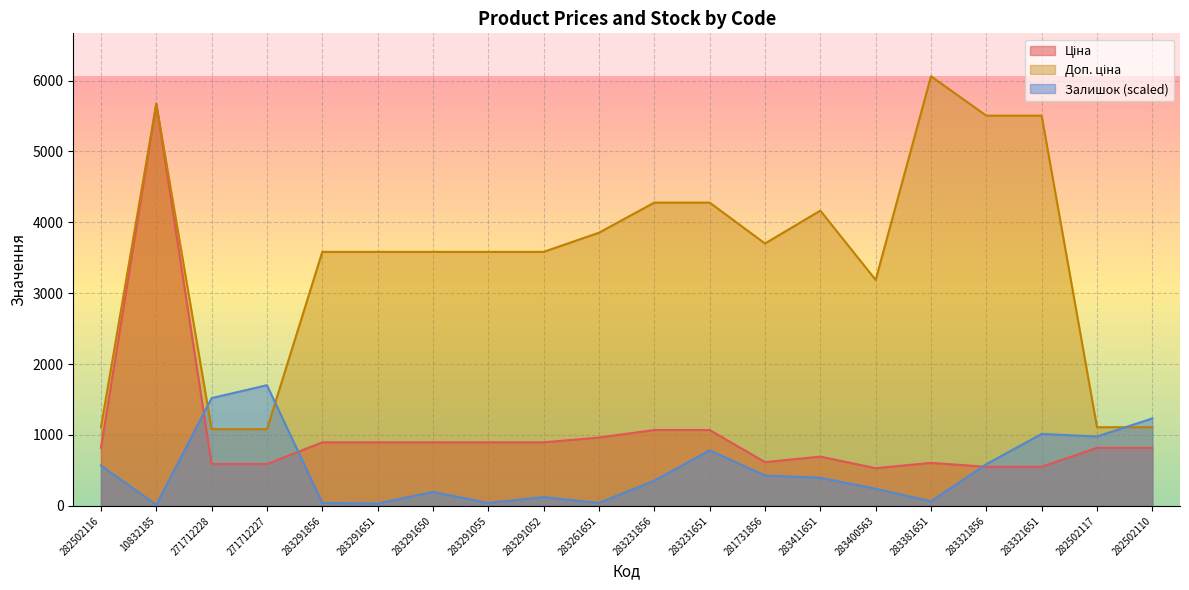

What is the value of the Залишок point at the 6th from the left?

31.9